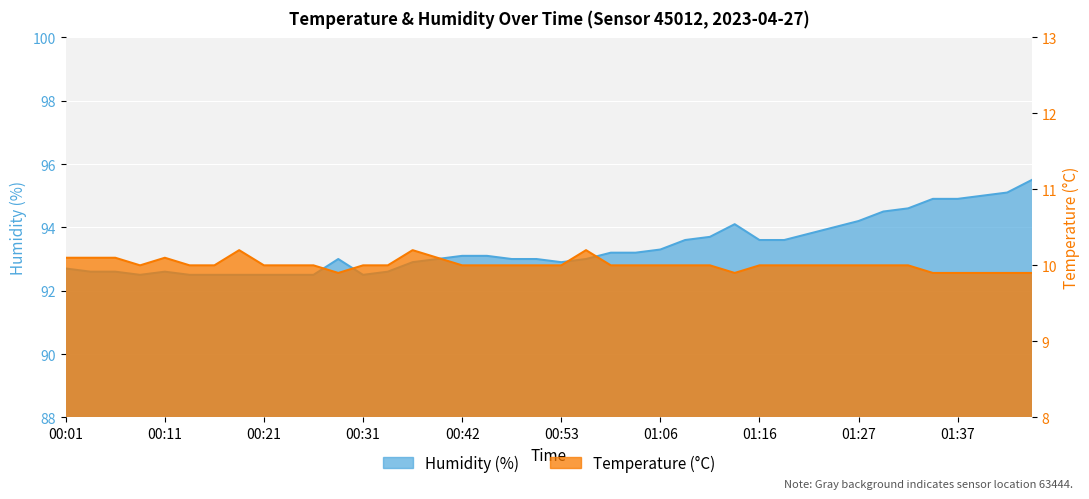

Reading left to right, list all the values displayed in this chart.

temperature: 00:01=10.1	00:04=10.1	00:06=10.1	00:09=10.0	00:11=10.1	00:13=10.0	00:16=10.0	00:18=10.2	00:21=10.0	00:23=10.0	00:26=10.0	00:29=9.9	00:31=10.0	00:34=10.0	00:36=10.2	00:39=10.1	00:42=10.0	00:45=10.0	00:47=10.0	00:50=10.0	00:53=10.0	00:55=10.2	01:01=10.0	01:03=10.0	01:06=10.0	01:08=10.0	01:11=10.0	01:14=9.9	01:16=10.0	01:19=10.0	01:21=10.0	01:24=10.0	01:27=10.0	01:29=10.0	01:32=10.0	01:35=9.9	01:37=9.9	01:40=9.9	01:42=9.9	01:45=9.9
humidity: 00:01=92.7	00:04=92.6	00:06=92.6	00:09=92.5	00:11=92.6	00:13=92.5	00:16=92.5	00:18=92.5	00:21=92.5	00:23=92.5	00:26=92.5	00:29=93.0	00:31=92.5	00:34=92.6	00:36=92.9	00:39=93.0	00:42=93.1	00:45=93.1	00:47=93.0	00:50=93.0	00:53=92.9	00:55=93.0	01:01=93.2	01:03=93.2	01:06=93.3	01:08=93.6	01:11=93.7	01:14=94.1	01:16=93.6	01:19=93.6	01:21=93.8	01:24=94.0	01:27=94.2	01:29=94.5	01:32=94.6	01:35=94.9	01:37=94.9	01:40=95.0	01:42=95.1	01:45=95.5